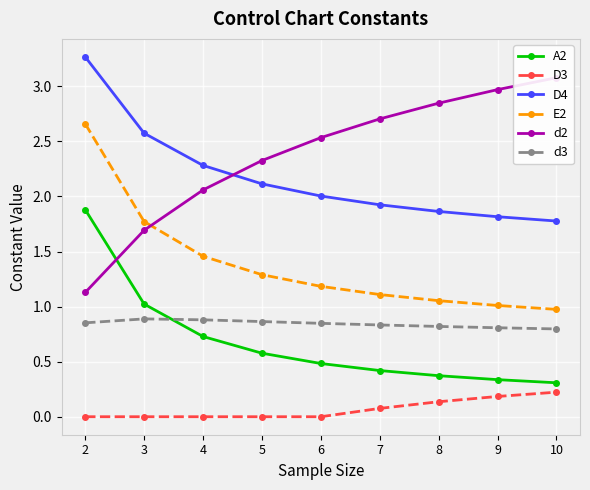

Reading left to right, extract all data points from this chart.

A2: 2=1.9	3=1.0	4=0.7	5=0.6	6=0.5	7=0.4	8=0.4	9=0.3	10=0.3
D3: 2=0.0	3=0.0	4=0.0	5=0.0	6=0.0	7=0.1	8=0.1	9=0.2	10=0.2
D4: 2=3.3	3=2.6	4=2.3	5=2.1	6=2.0	7=1.9	8=1.9	9=1.8	10=1.8
E2: 2=2.7	3=1.8	4=1.5	5=1.3	6=1.2	7=1.1	8=1.1	9=1.0	10=1.0
d2: 2=1.1	3=1.7	4=2.1	5=2.3	6=2.5	7=2.7	8=2.8	9=3.0	10=3.1
d3: 2=0.9	3=0.9	4=0.9	5=0.9	6=0.8	7=0.8	8=0.8	9=0.8	10=0.8